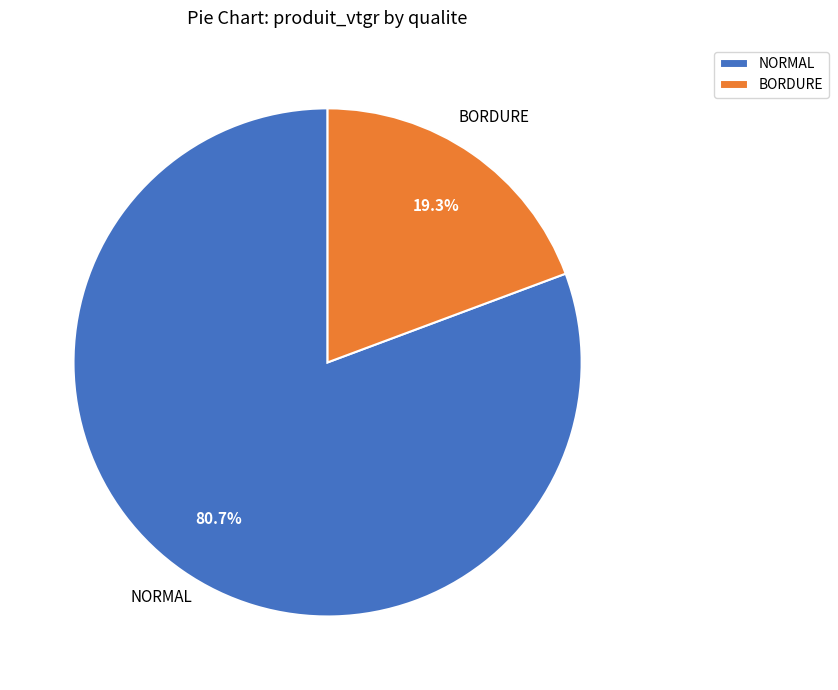

Does any single category account for the majority?

Yes